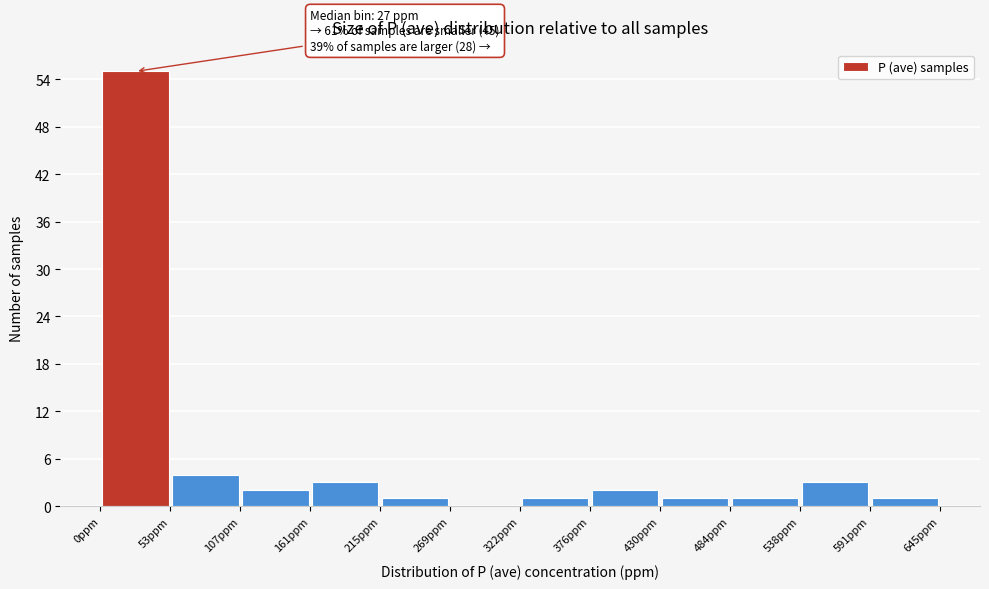

Over which range of the x-axis is the bar tallest?

0 to 50